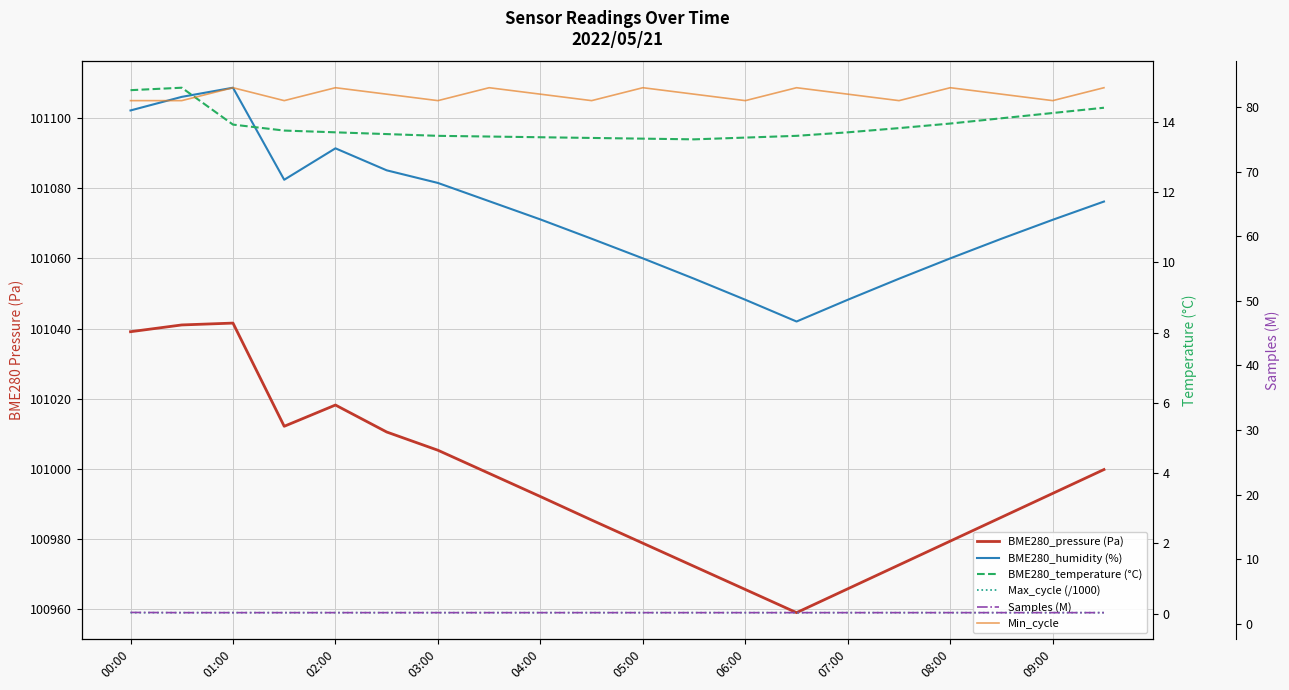

What is the sum of the BME280_temperature (°C) values at 04:00 and 19?

28.1